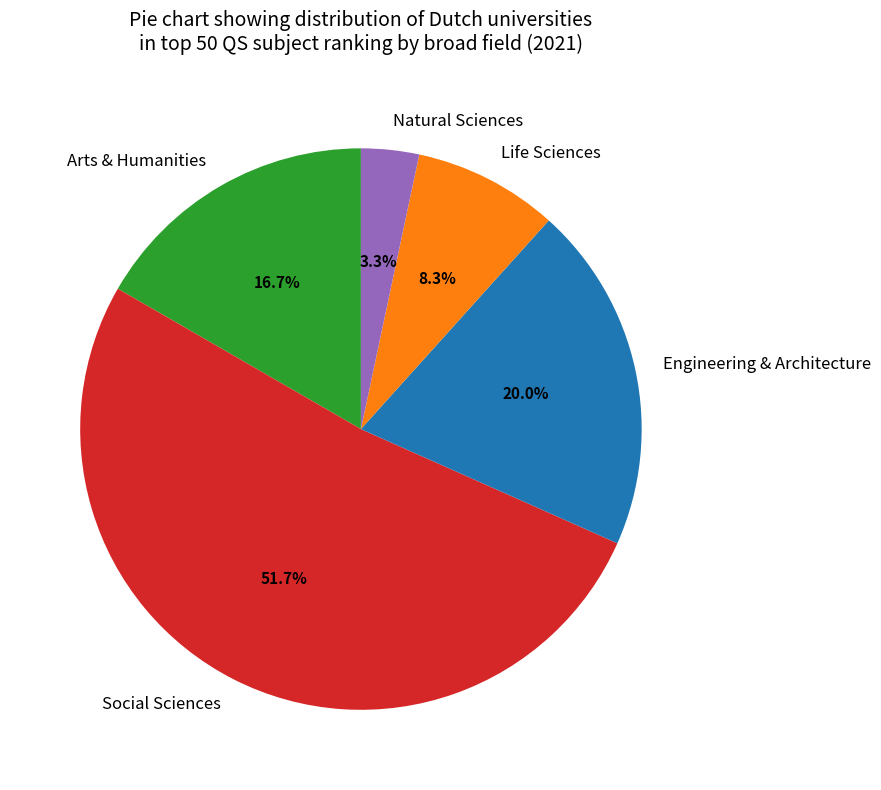

To the nearest percent, what is the average slice percentage?

20%